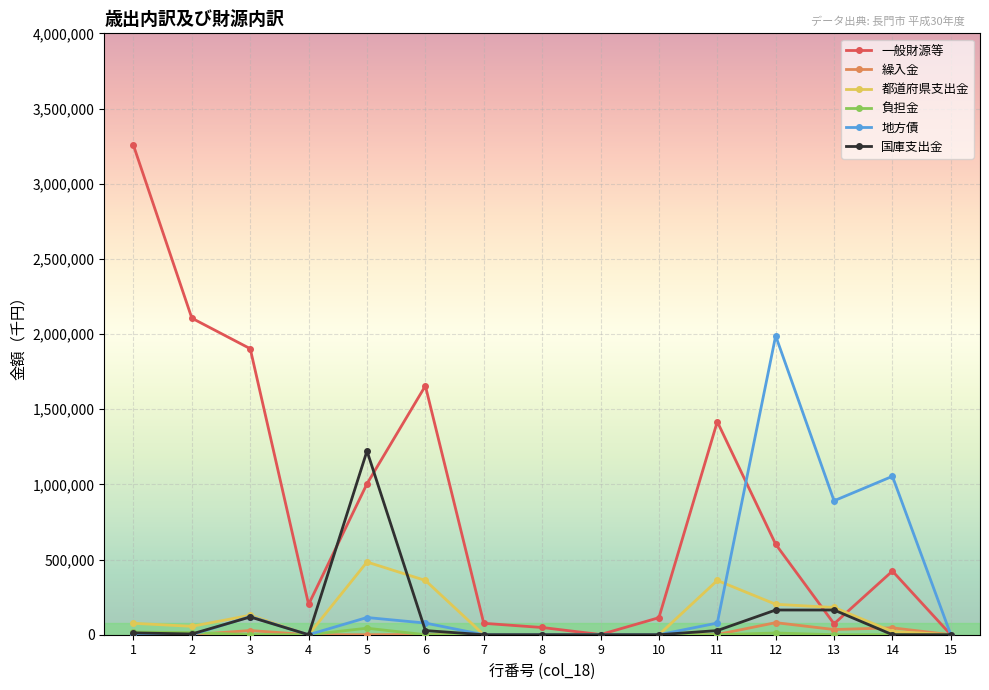

Which series has the largest total across all categories?

一般財源等